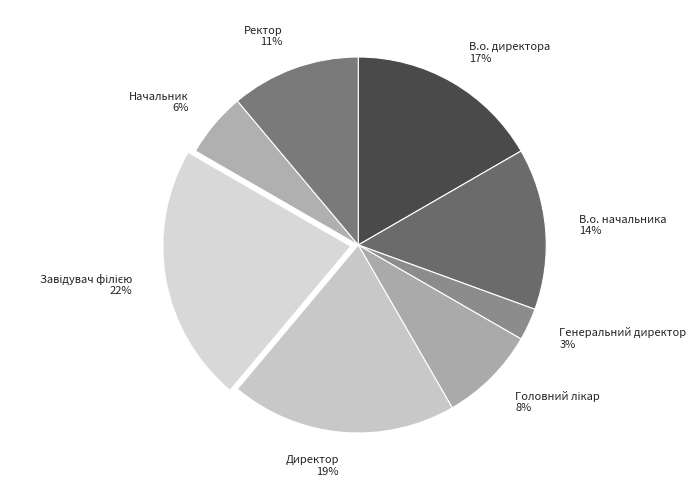

To the nearest percent, what is the difference between the largest and smallest slice percentages?

19%